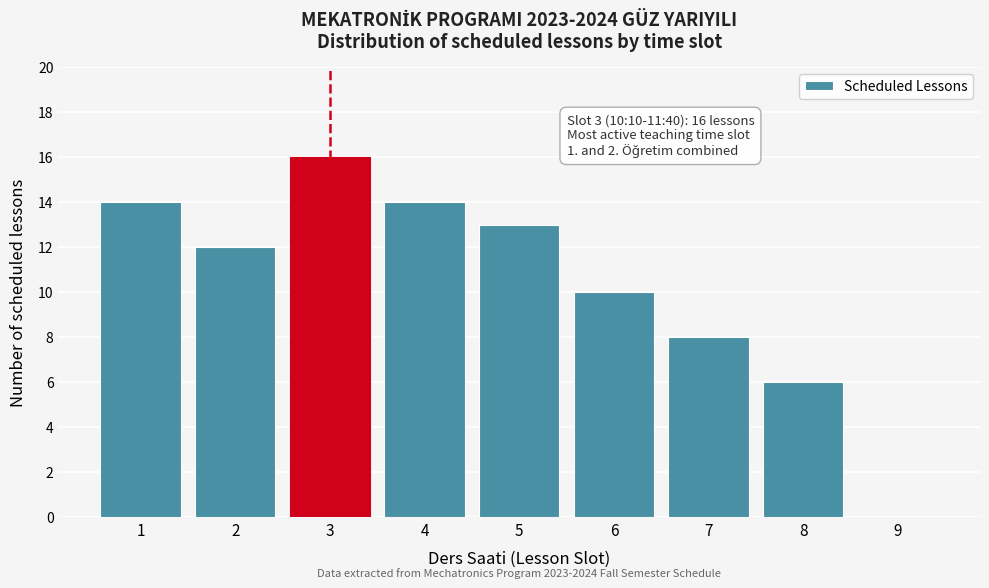

Reading left to right, transcribe all the data shown in this chart.

1=14	2=12	3=16	4=14	5=13	6=10	7=8	8=6	9=0